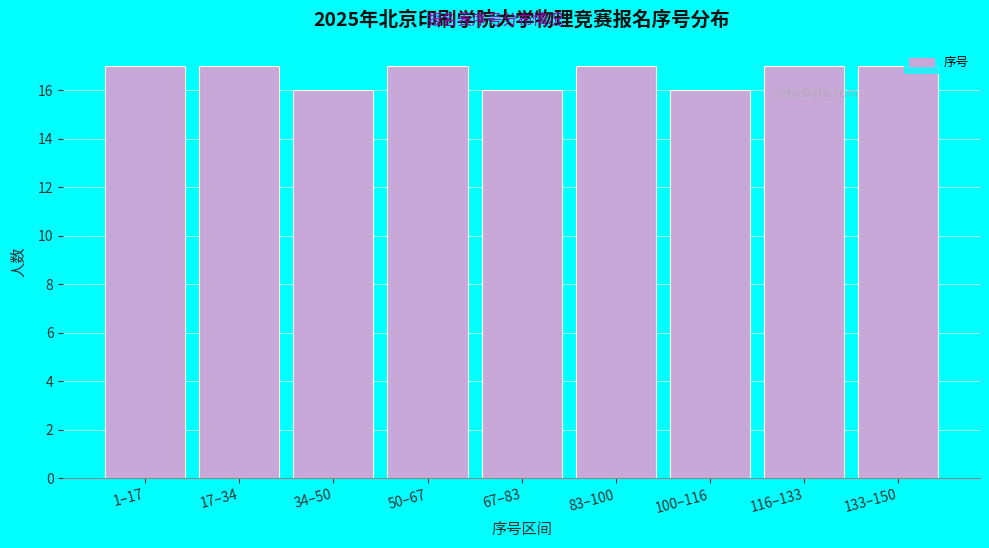

Reading left to right, transcribe all the data shown in this chart.

1–17=17	17–34=17	34–50=16	50–67=17	67–83=16	83–100=17	100–116=16	116–133=17	133–150=17